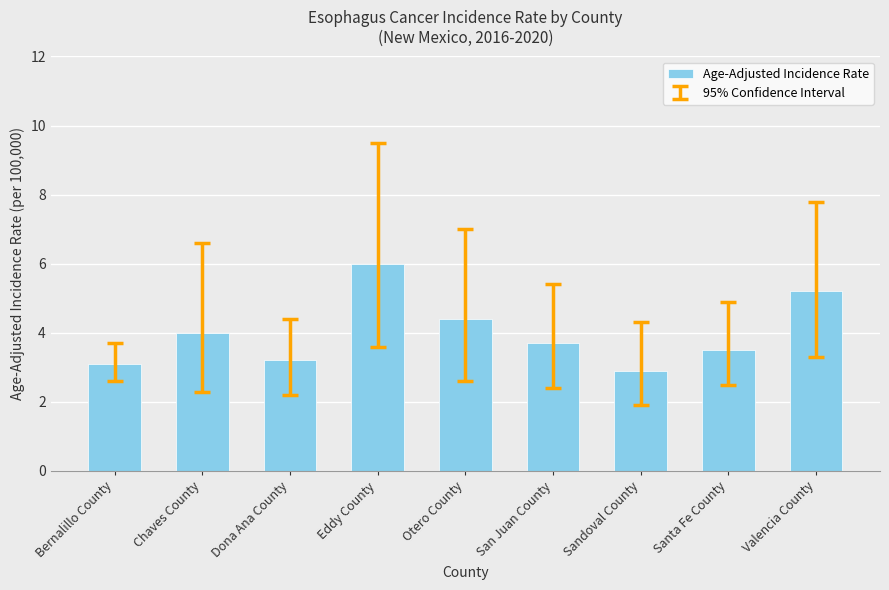

Does the chart contain any negative values?

No